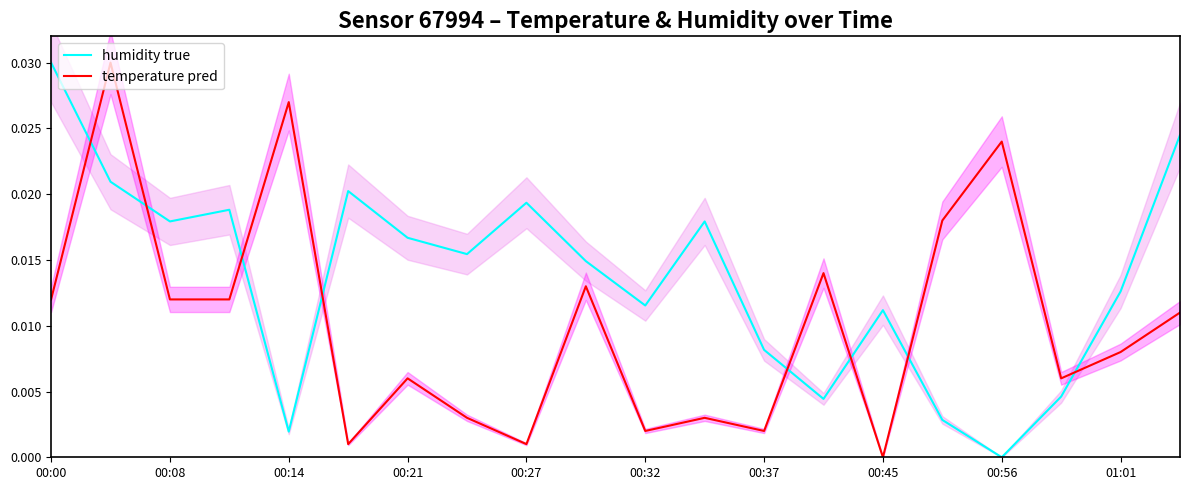

After their last crossing, which series has the higher values: humidity true or temperature pred?

humidity true